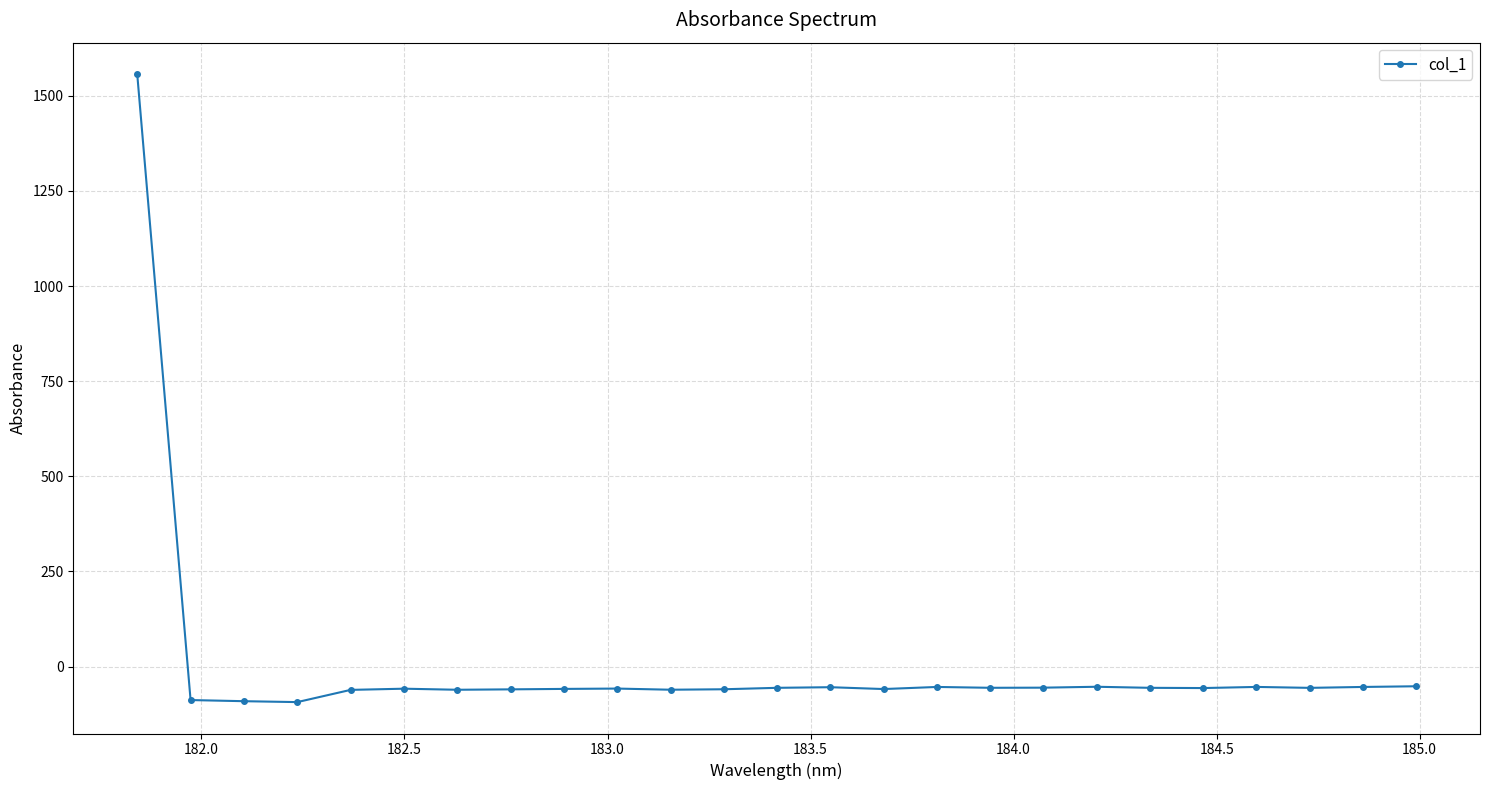

What is the average value?

3.6